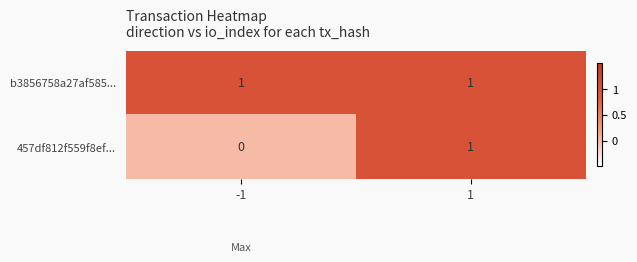

True or false: b3856758a27af585... has a value of 1 at 1.

True